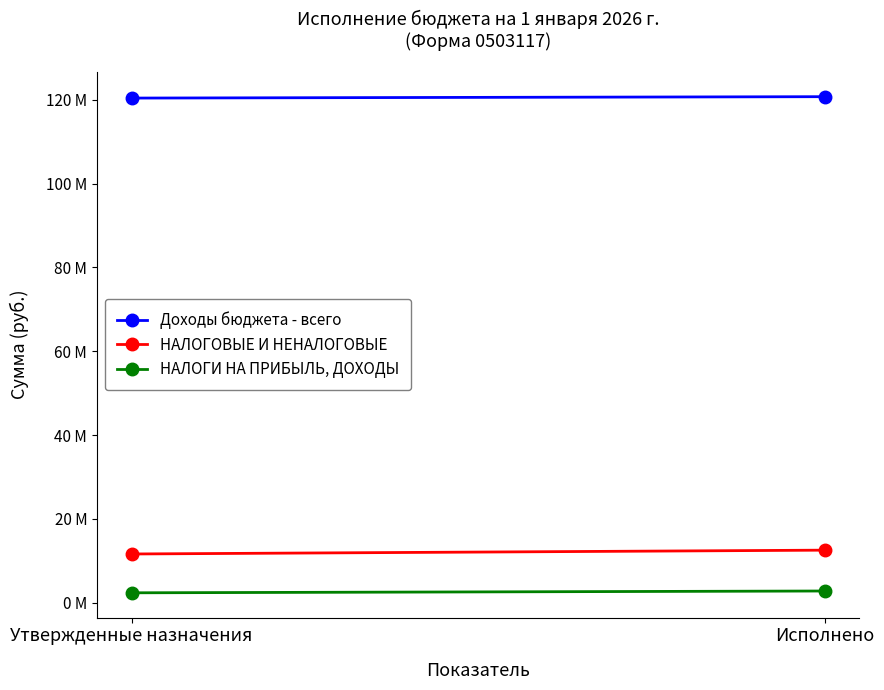

Reading right to left, list all the values displayed in this chart.

Доходы бюджета - всего: Исполнено=120728274.6	Утвержденные назначения=120395160.0
НАЛОГОВЫЕ И НЕНАЛОГОВЫЕ: Исполнено=12555842.6	Утвержденные назначения=11642728.0
НАЛОГИ НА ПРИБЫЛЬ, ДОХОДЫ: Исполнено=2812163.1	Утвержденные назначения=2382000.0